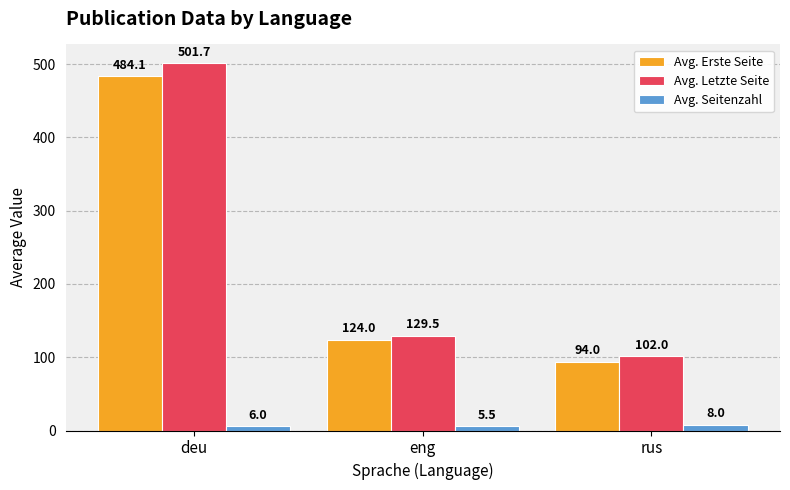

The value of Avg. Letzte Seite at eng is 196.8. True or false?

False